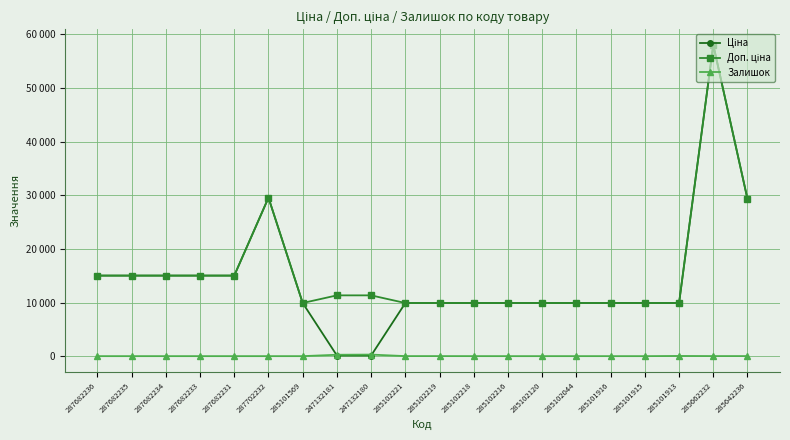

True or false: Доп. ціна and Ціна cross at least once.

False